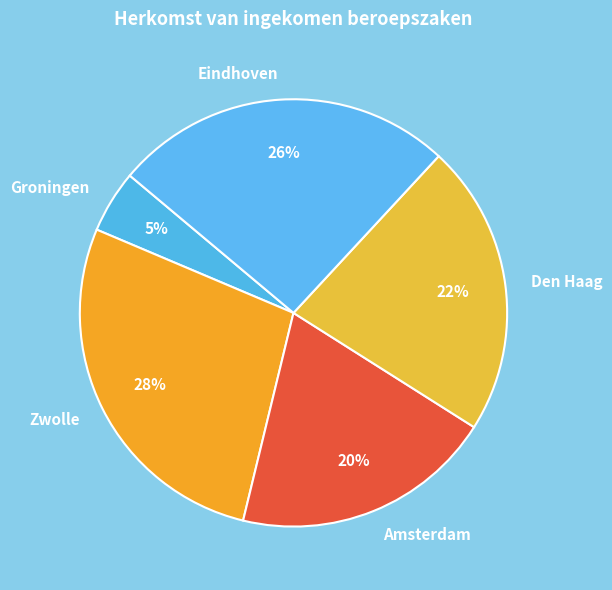

Between Zwolle and Groningen, which is larger?

Zwolle